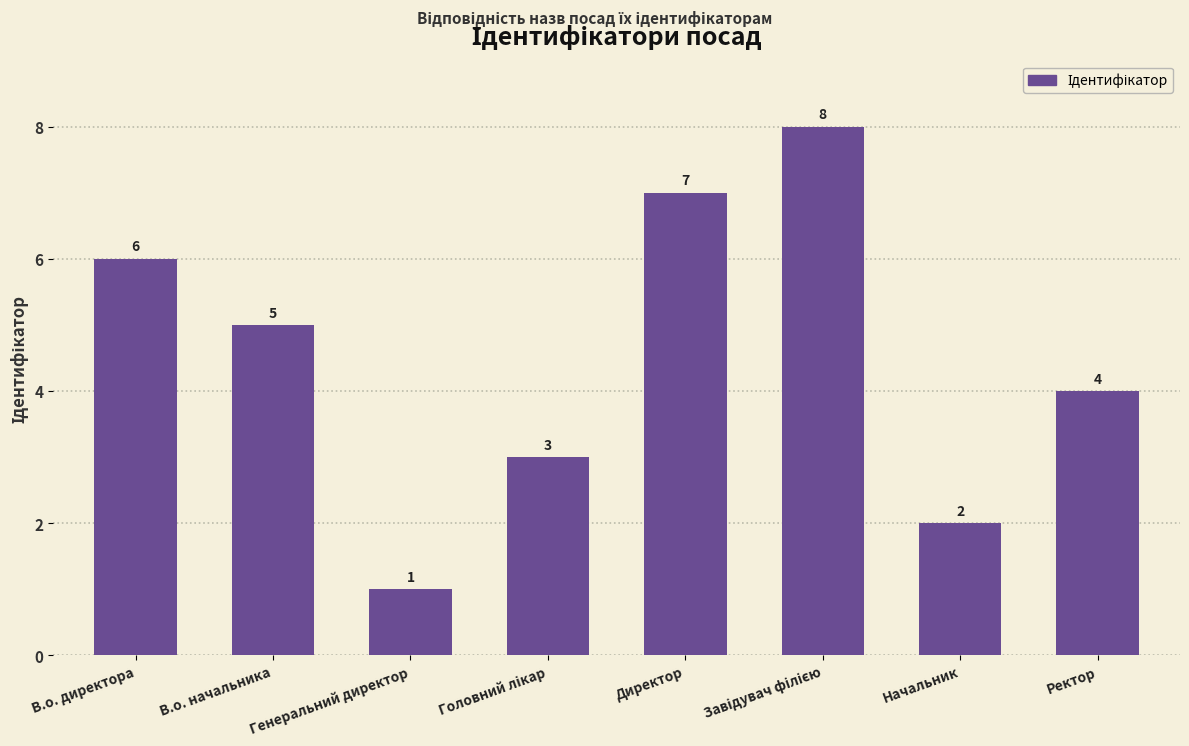

How many bars are there in total?

8